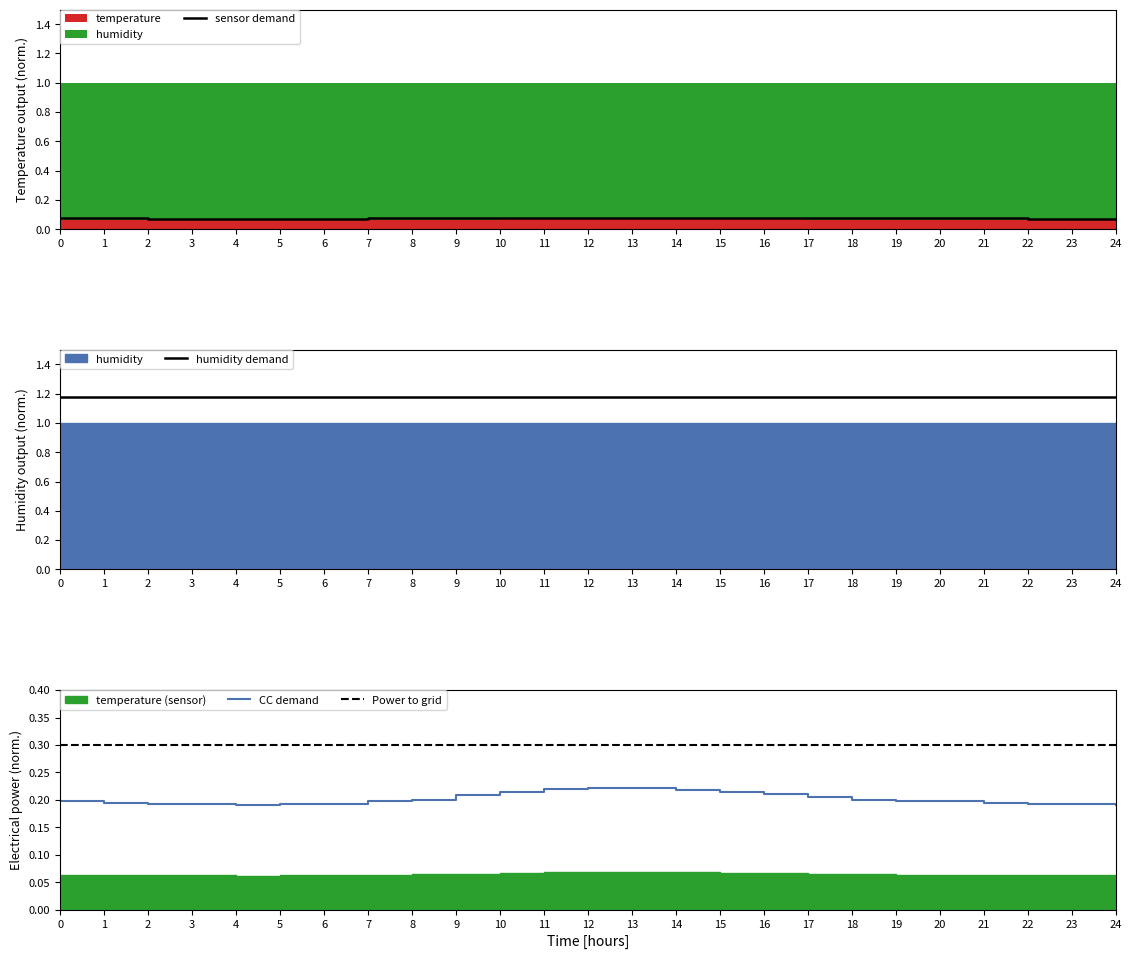

What is the sum of all humidity demand values?

29.5